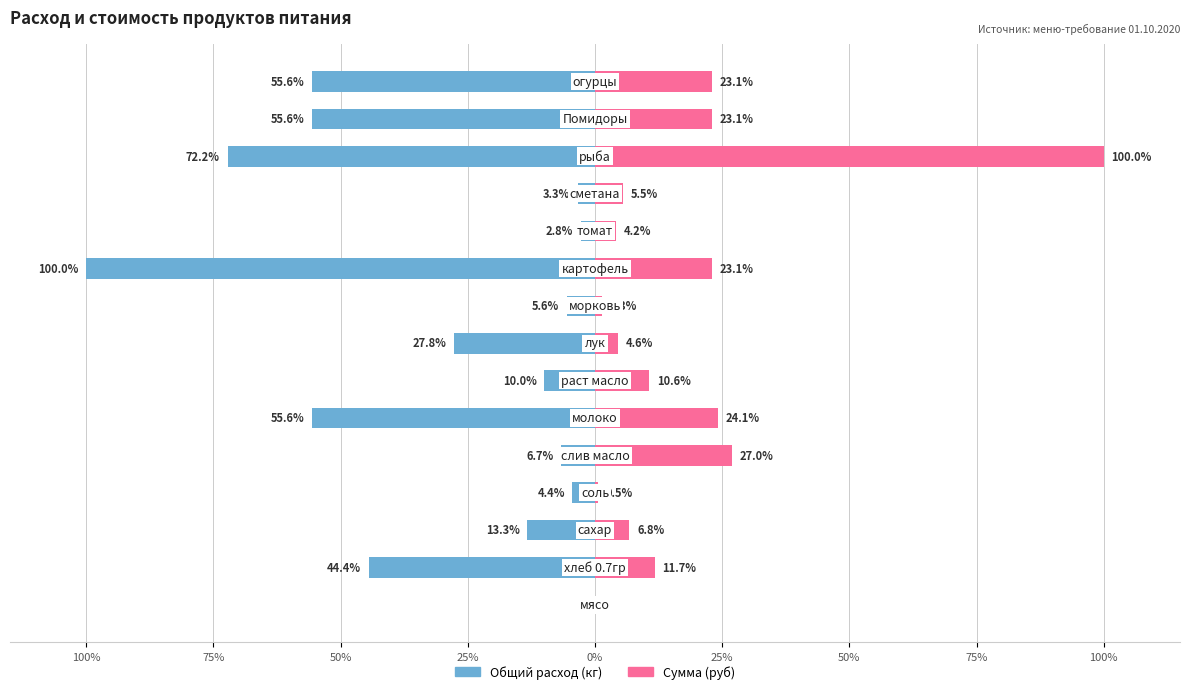

True or false: Общий расход (кг) has a value of -1.4 at 25%.

False